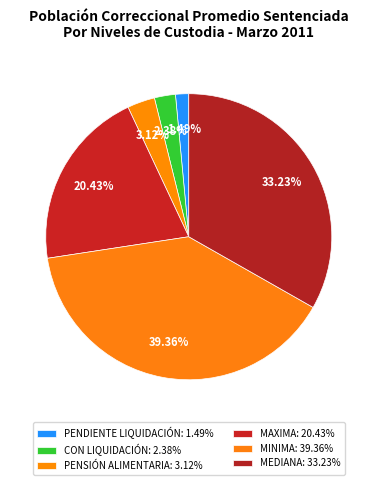

To the nearest percent, what is the difference between the CON LIQUIDACIÓN and PENDIENTE LIQUIDACIÓN slice percentages?

1%